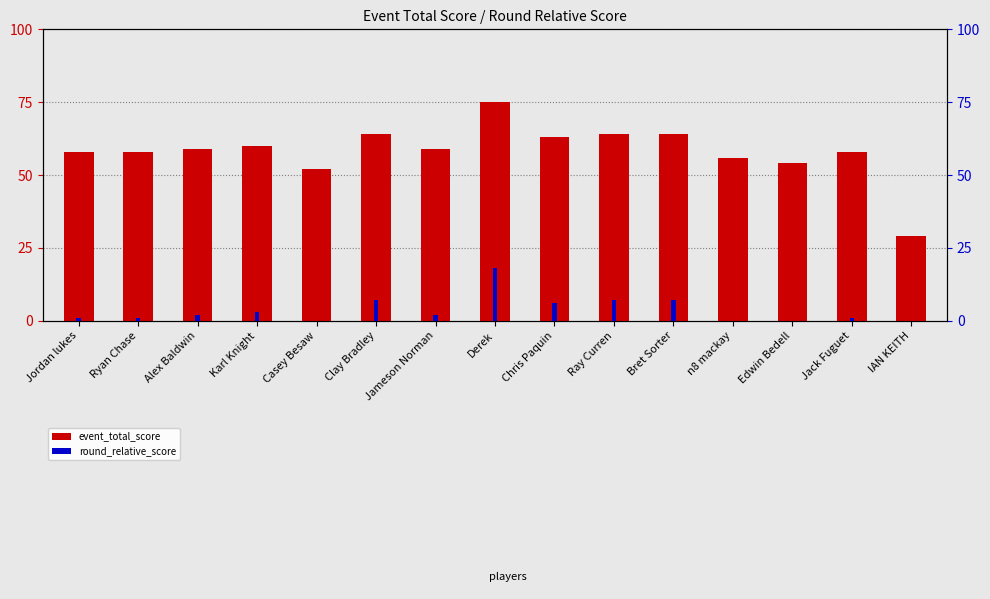

How many bars are there in total?

30